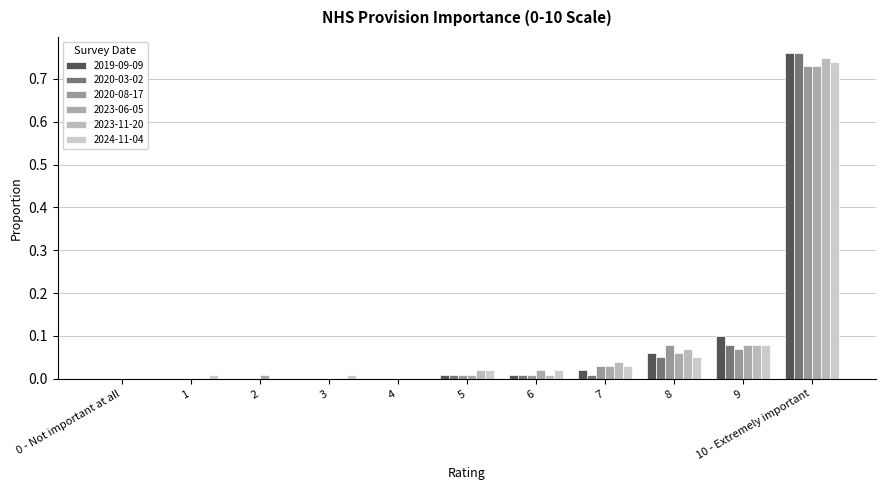

Which category has the lowest value in the 2023-11-20 series?

0 - Not important at all